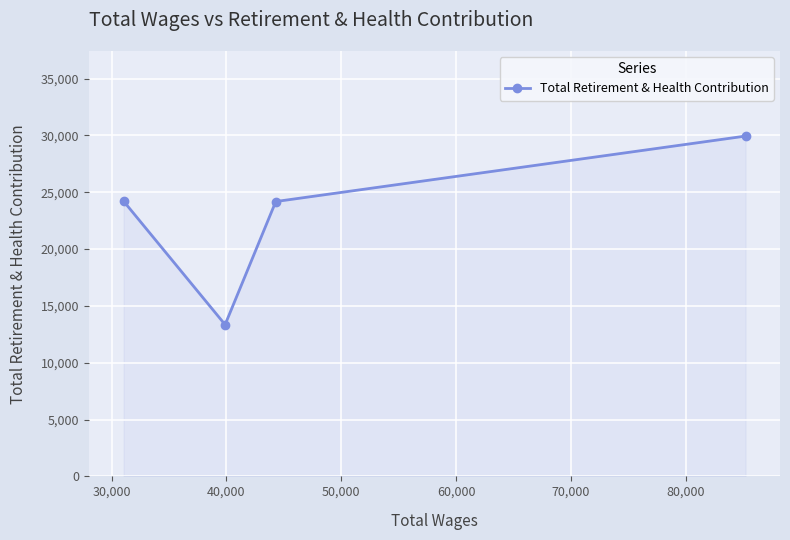

What is the difference between the maximum and second lowest values?

5760